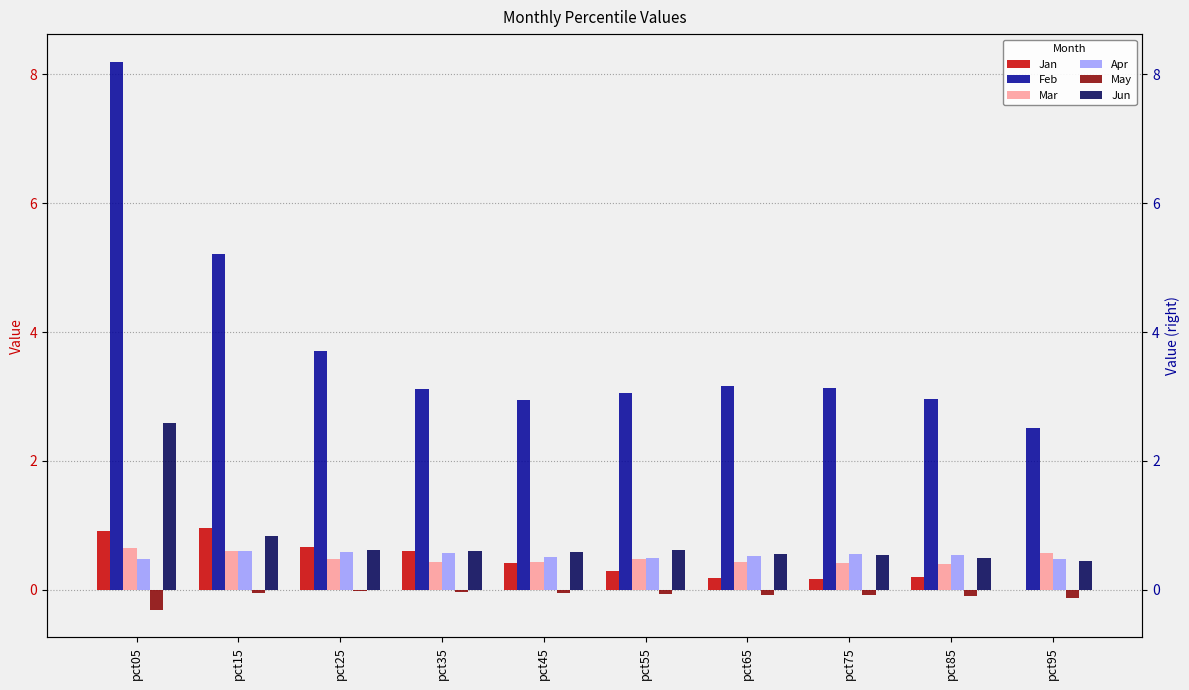

Reading left to right, what are all the values shown in this chart?

Jan: 0.9	1.0	0.7	0.6	0.4	0.3	0.2	0.2	0.2	-0.0
Feb: 8.2	5.2	3.7	3.1	2.9	3.1	3.2	3.1	3.0	2.5
Mar: 0.6	0.6	0.5	0.4	0.4	0.5	0.4	0.4	0.4	0.6
Apr: 0.5	0.6	0.6	0.6	0.5	0.5	0.5	0.6	0.5	0.5
May: -0.3	-0.0	-0.0	-0.0	-0.0	-0.1	-0.1	-0.1	-0.1	-0.1
Jun: 2.6	0.8	0.6	0.6	0.6	0.6	0.5	0.5	0.5	0.4